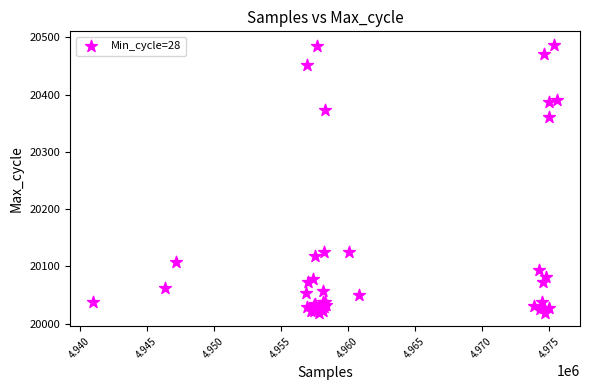

What Y value in the scatter plot is closest to 20253?

20360